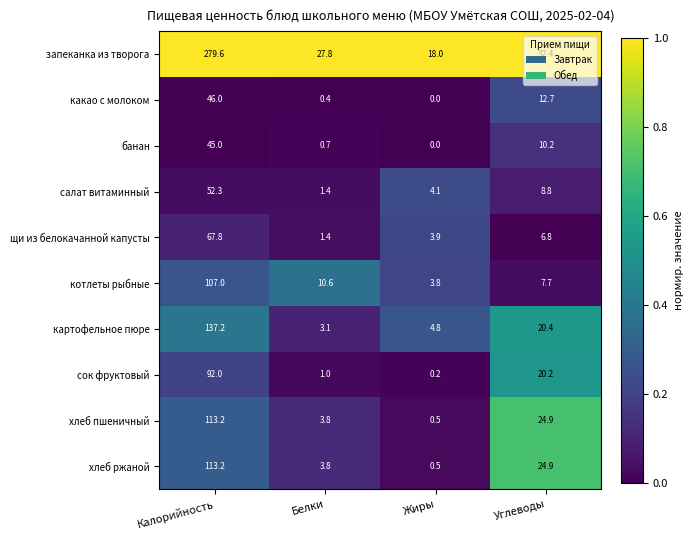

Is it true that хлеб пшеничный equals 0.9 at Жиры?

False